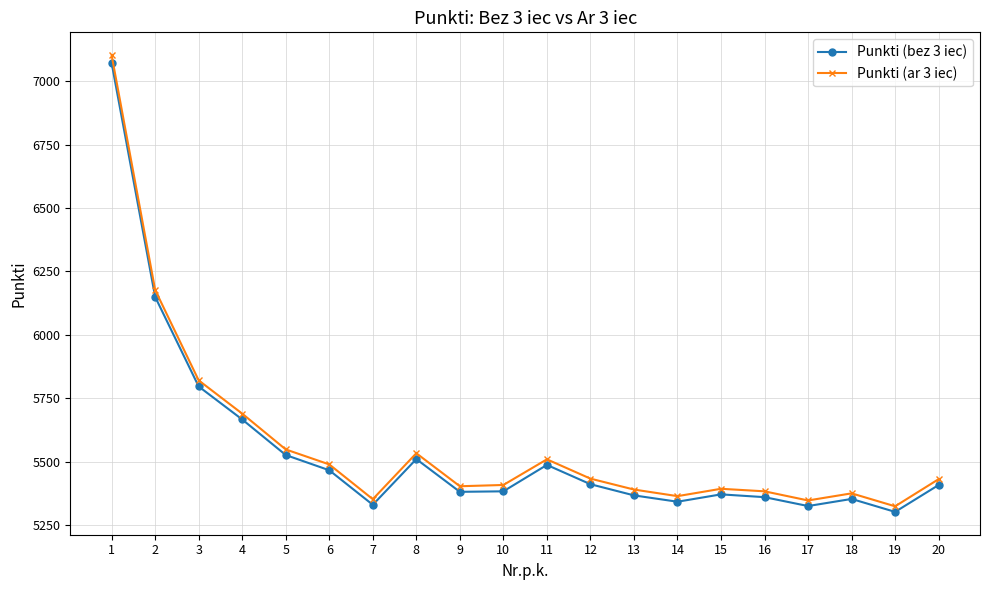

What is the sum of the Punkti (bez 3 iec) values at 12 and 9?

10794